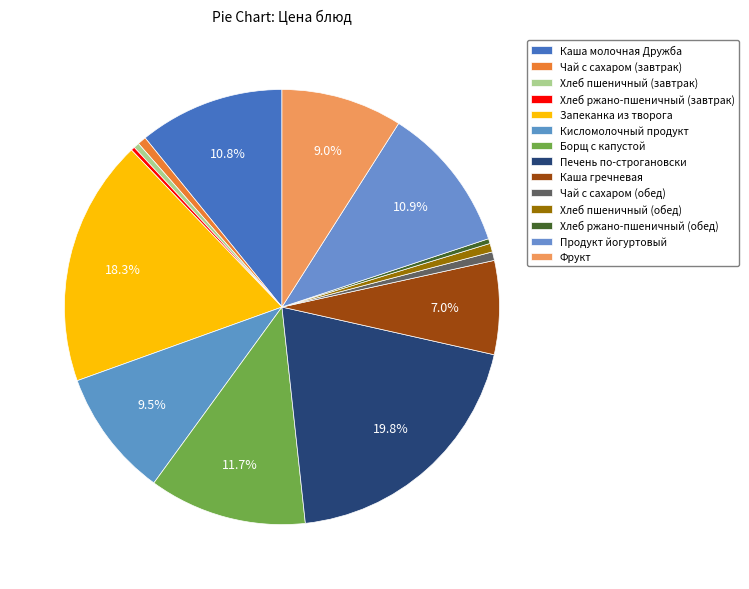

What is the change in value from Кисломолочный продукт to Хлеб пшеничный (обед)?

-38.0